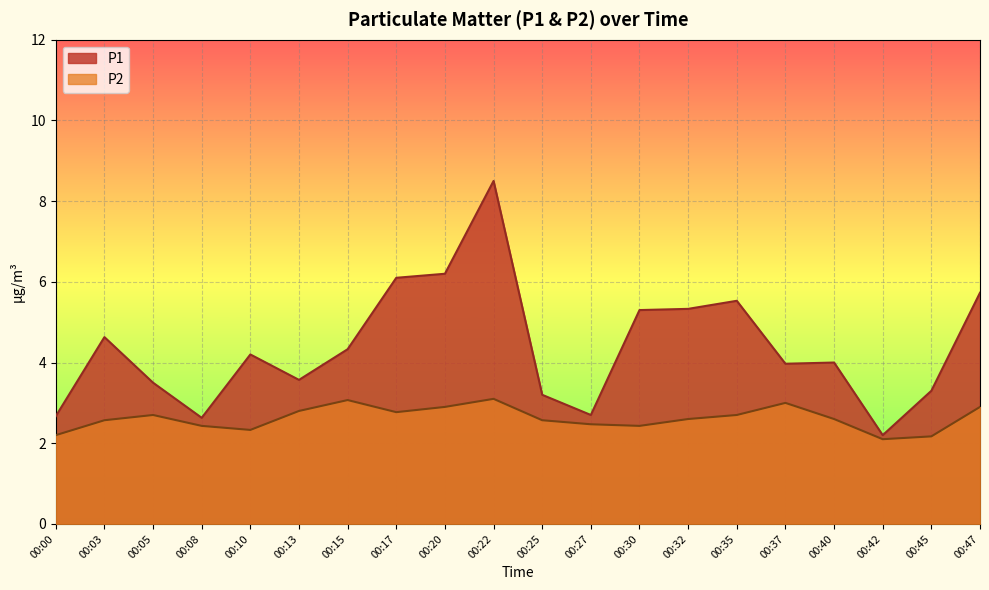

True or false: P1 and P2 cross at least once.

False